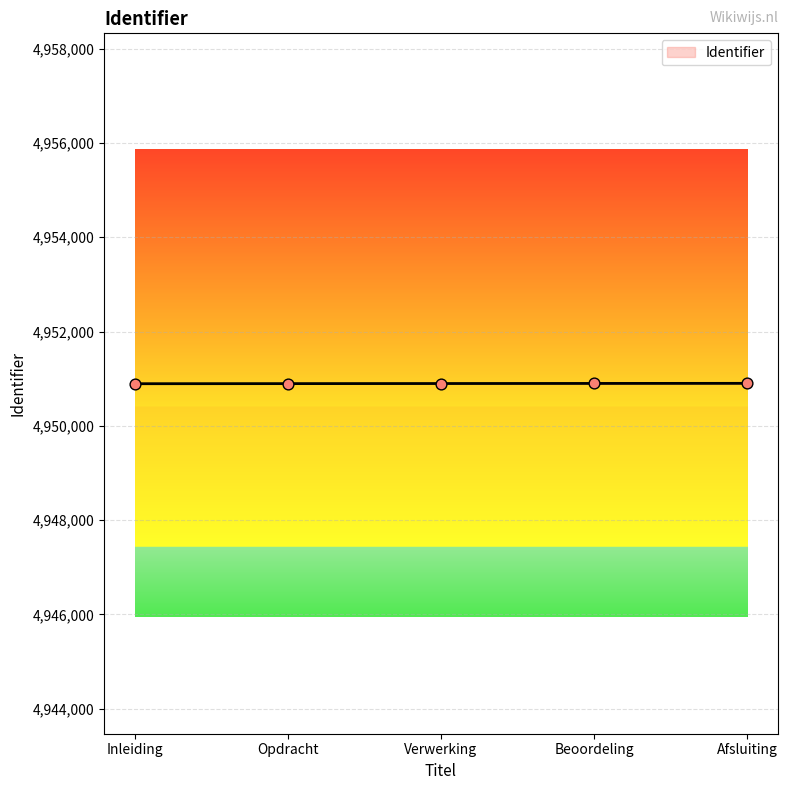

What is the ratio of the value at Beoordeling to the value at Afsluiting?

1.0